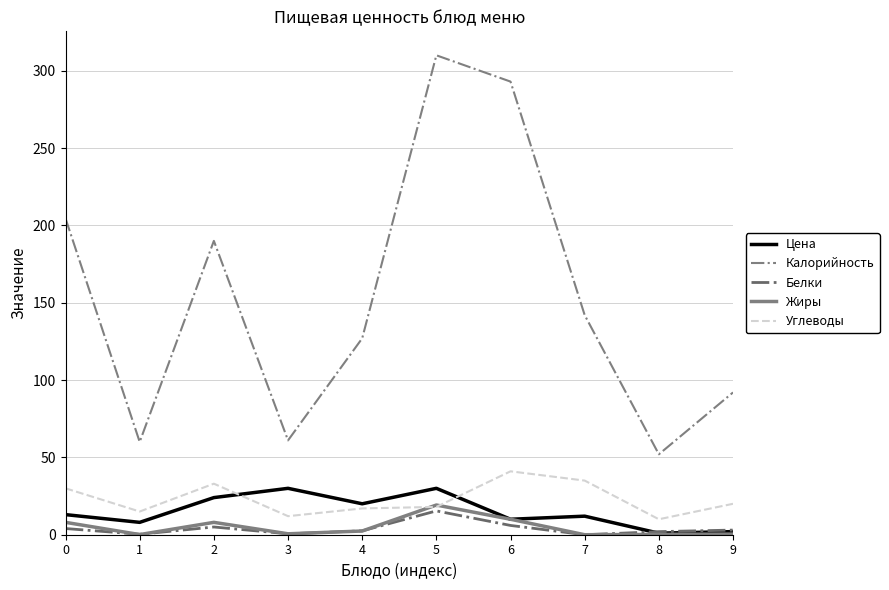

True or false: Углеводы has a value of 7.5 at 9.

False